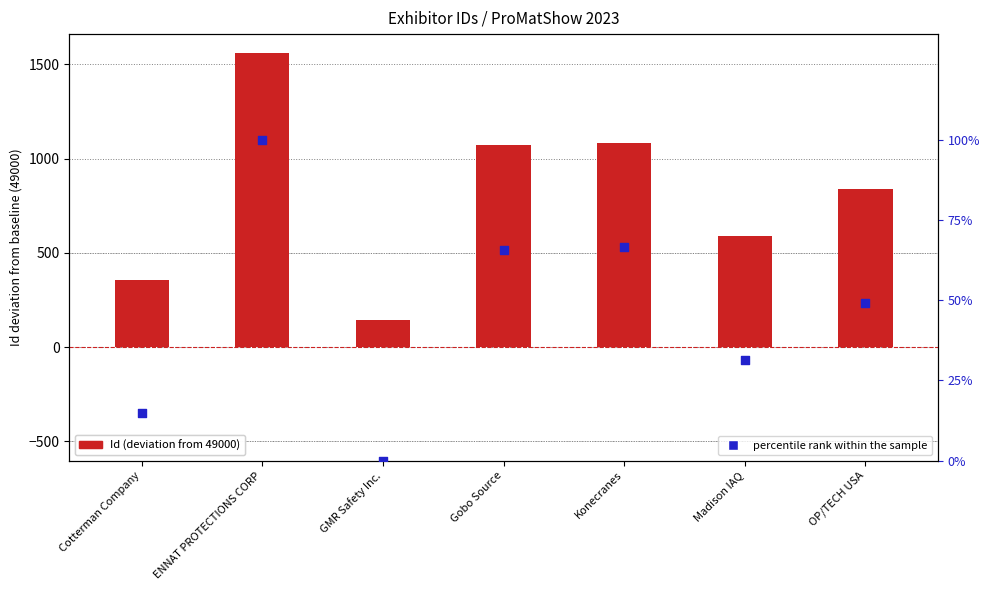

What are all the series names shown in the legend?

Id (deviation from 49000), percentile rank within the sample